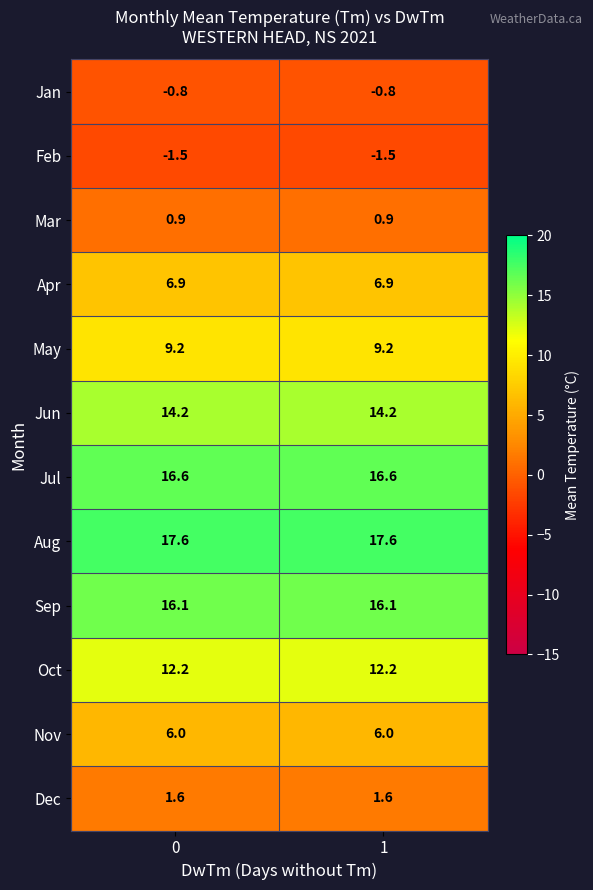

Reading left to right, extract all data points from this chart.

Jan: -0.8	-0.8
Feb: -1.5	-1.5
Mar: 0.9	0.9
Apr: 6.9	6.9
May: 9.2	9.2
Jun: 14.2	14.2
Jul: 16.6	16.6
Aug: 17.6	17.6
Sep: 16.1	16.1
Oct: 12.2	12.2
Nov: 6.0	6.0
Dec: 1.6	1.6